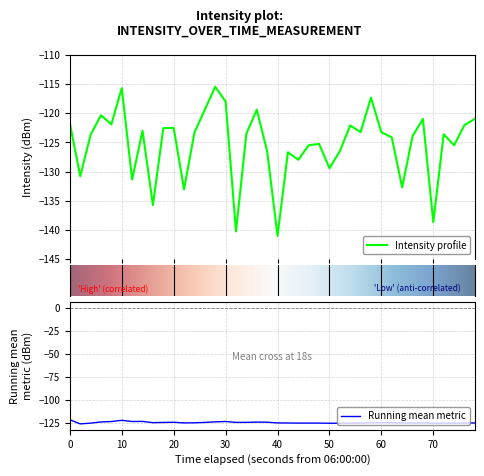

What is the minimum value for Intensity profile?

-141.0